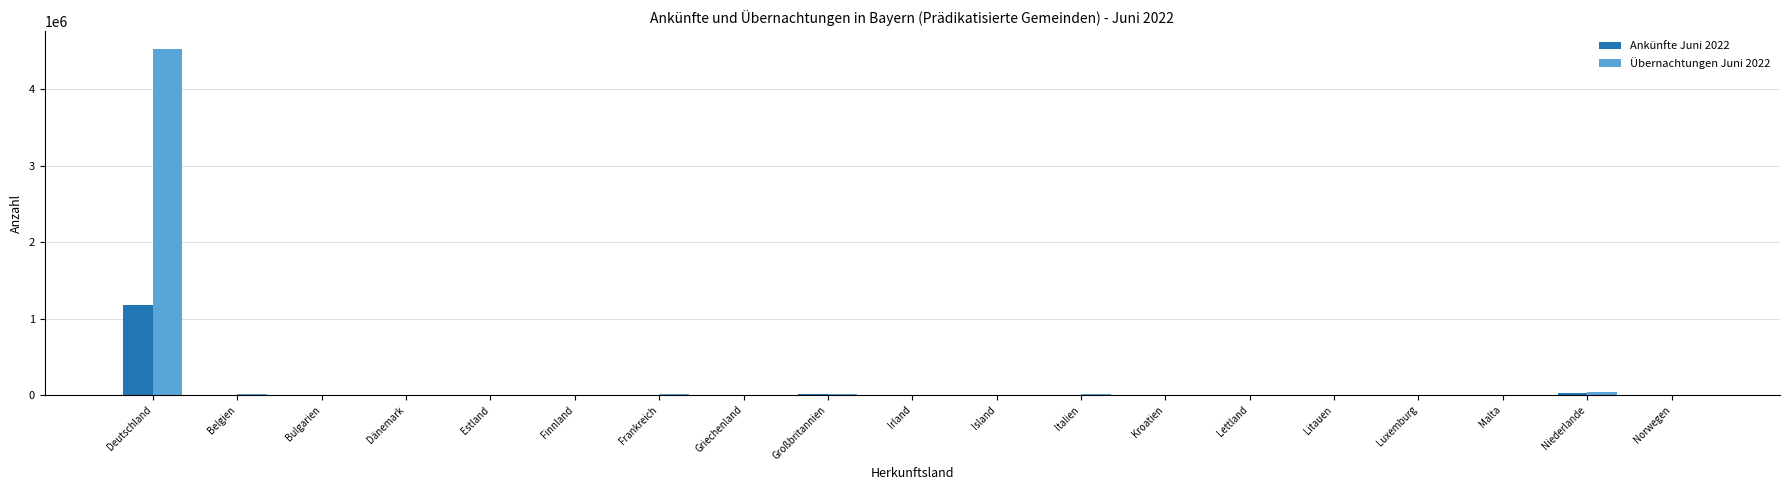

Are the bars grouped side by side (vs. stacked)?

Yes